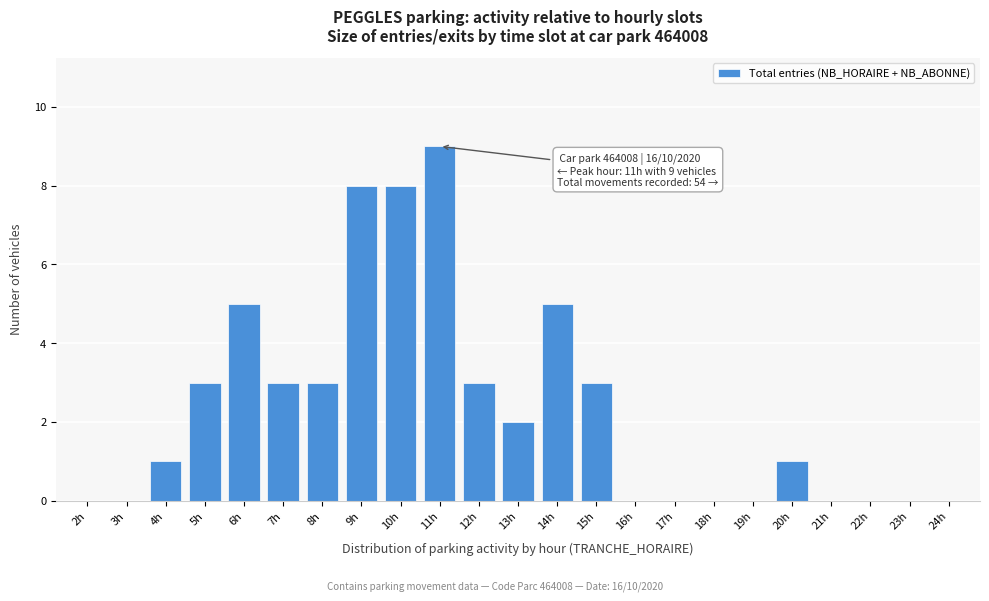

Reading left to right, list all the values displayed in this chart.

2h=0	3h=0	4h=1	5h=3	6h=5	7h=3	8h=3	9h=8	10h=8	11h=9	12h=3	13h=2	14h=5	15h=3	16h=0	17h=0	18h=0	19h=0	20h=1	21h=0	22h=0	23h=0	24h=0